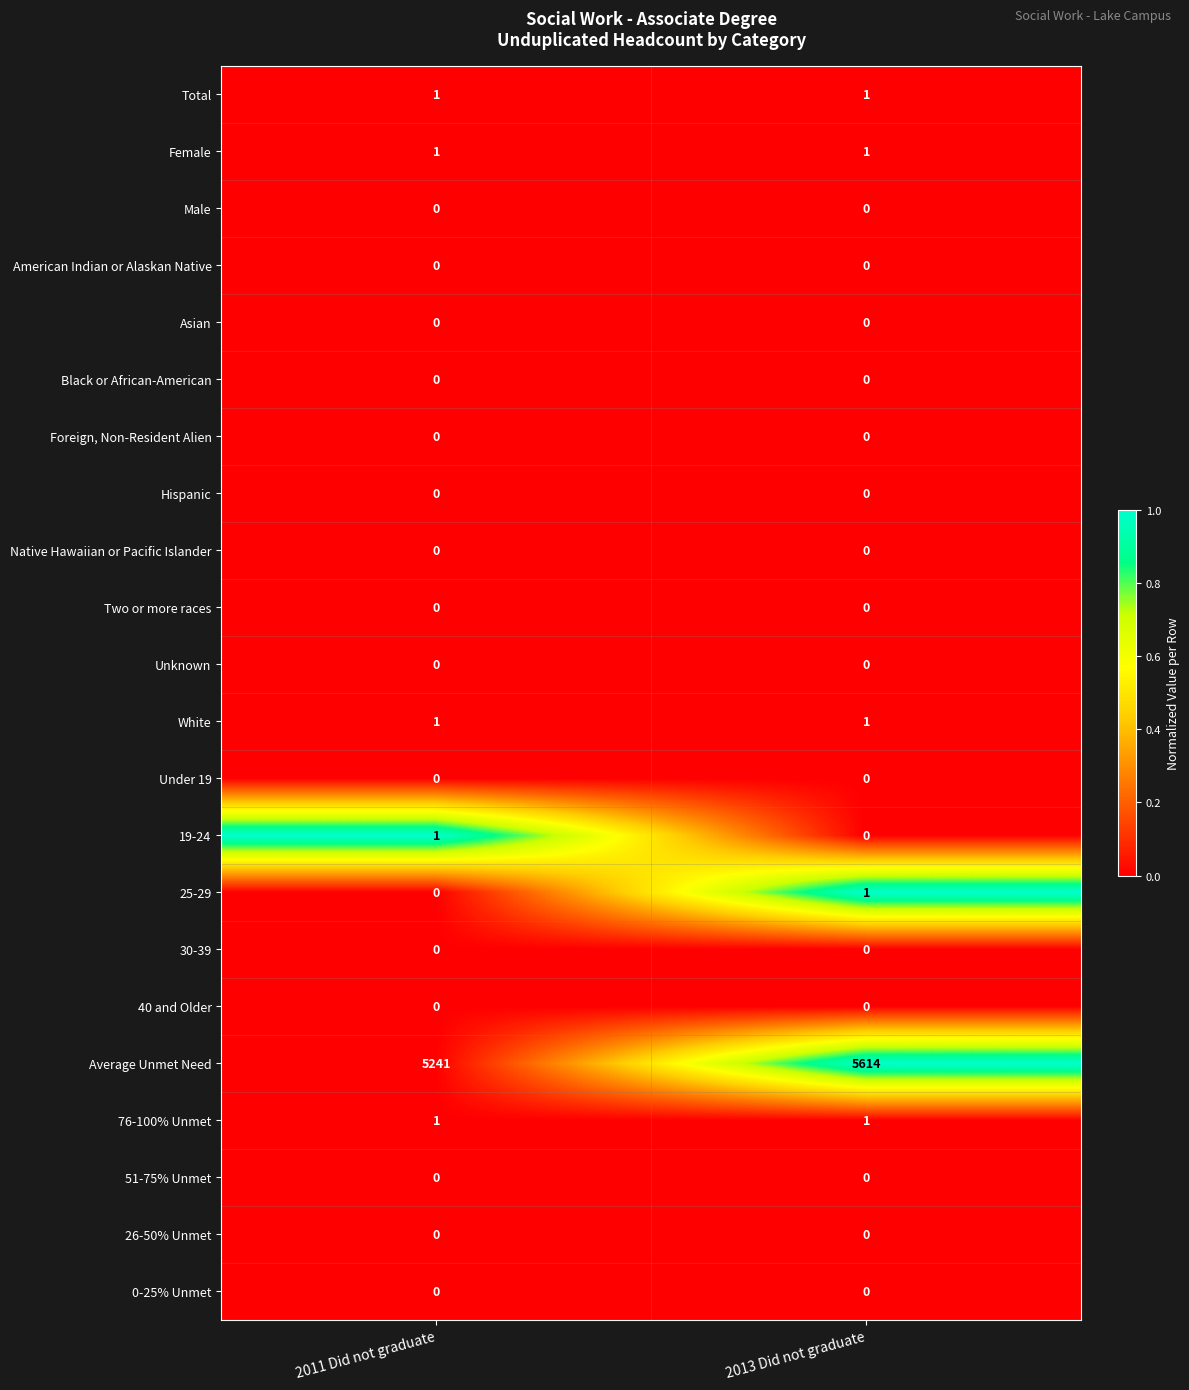

Count the number of data series in this chart.

22